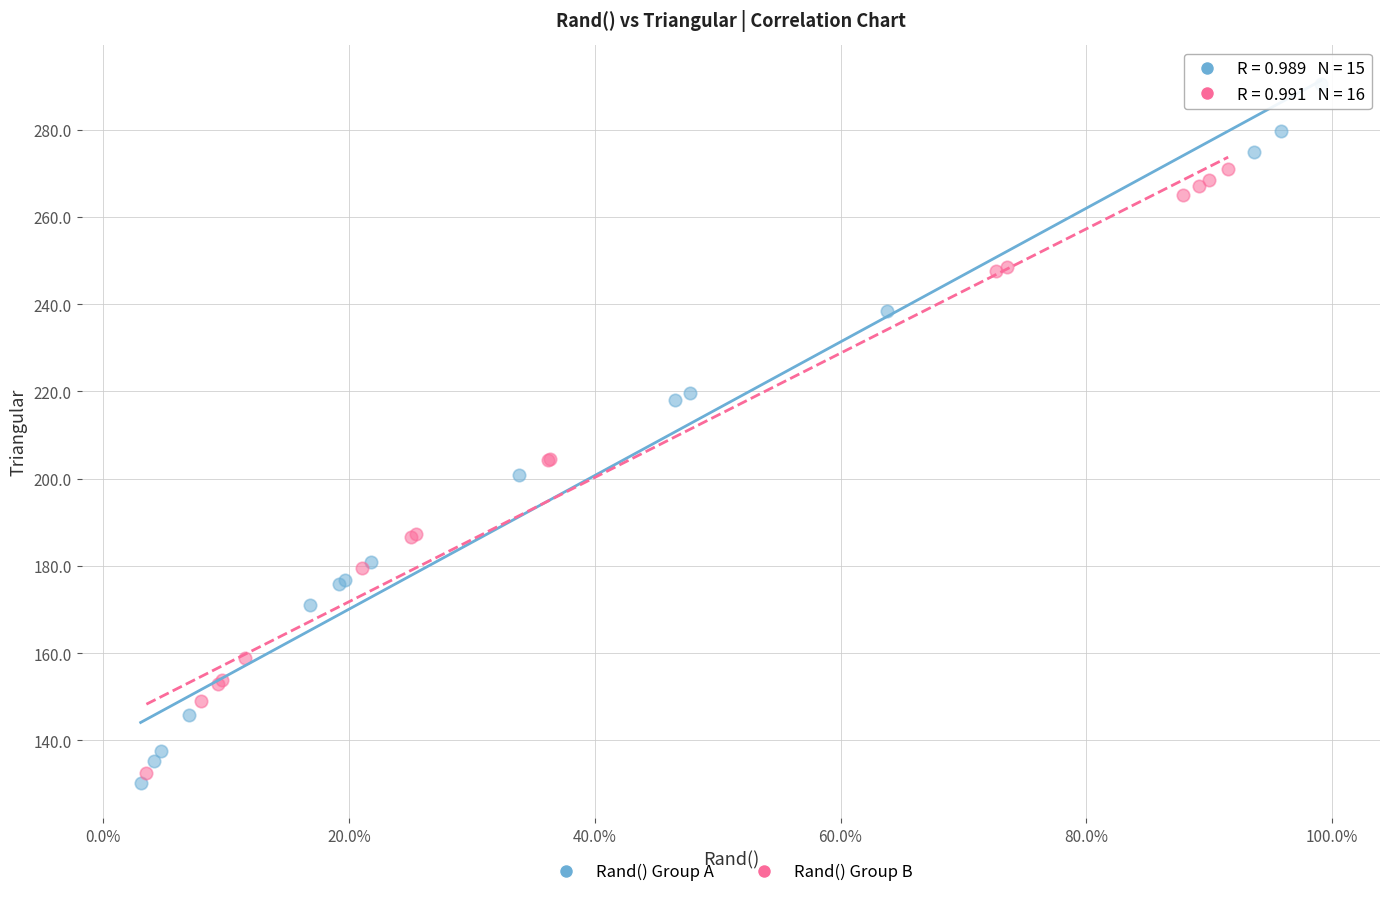

Which series reaches the minimum Y coordinate?

Rand() Group A